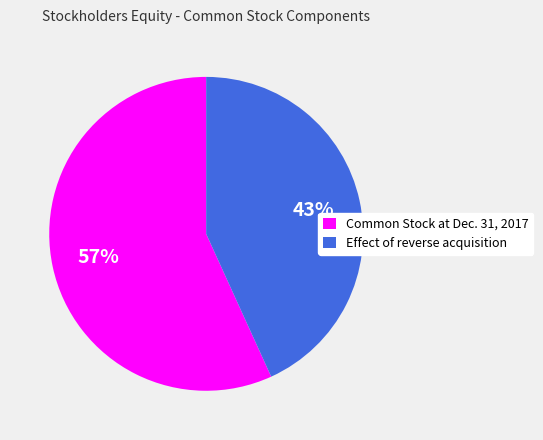

To the nearest percent, what percentage of the pie is Effect of reverse acquisition?

43%